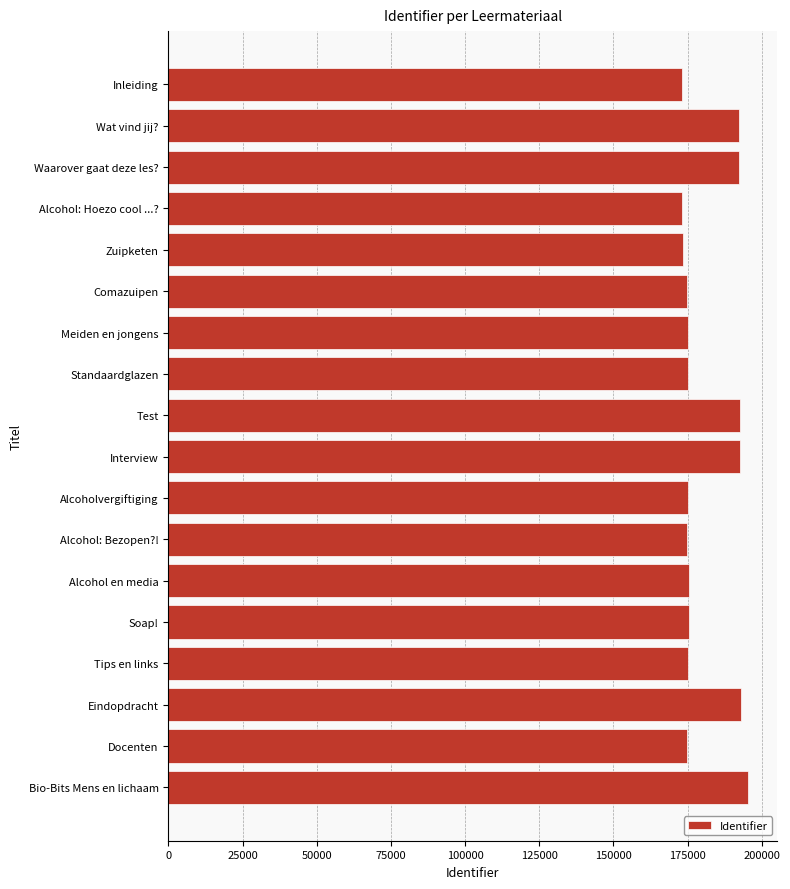

What is the label of the 3rd bar from the top?

Waarover gaat deze les?